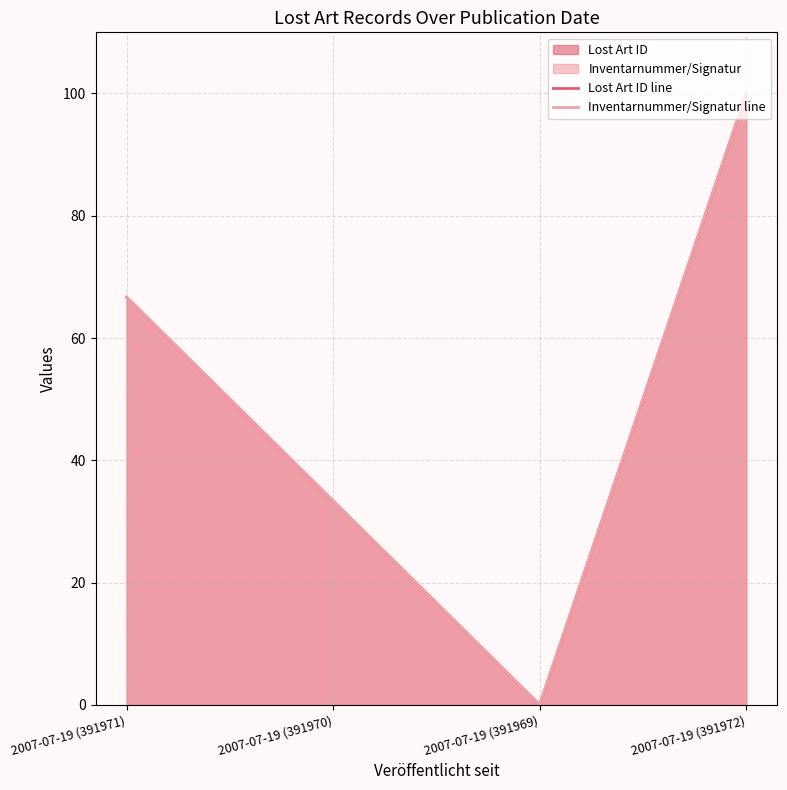

The value of Lost Art ID line at 2007-07-19 (391971) is 66.7. True or false?

True